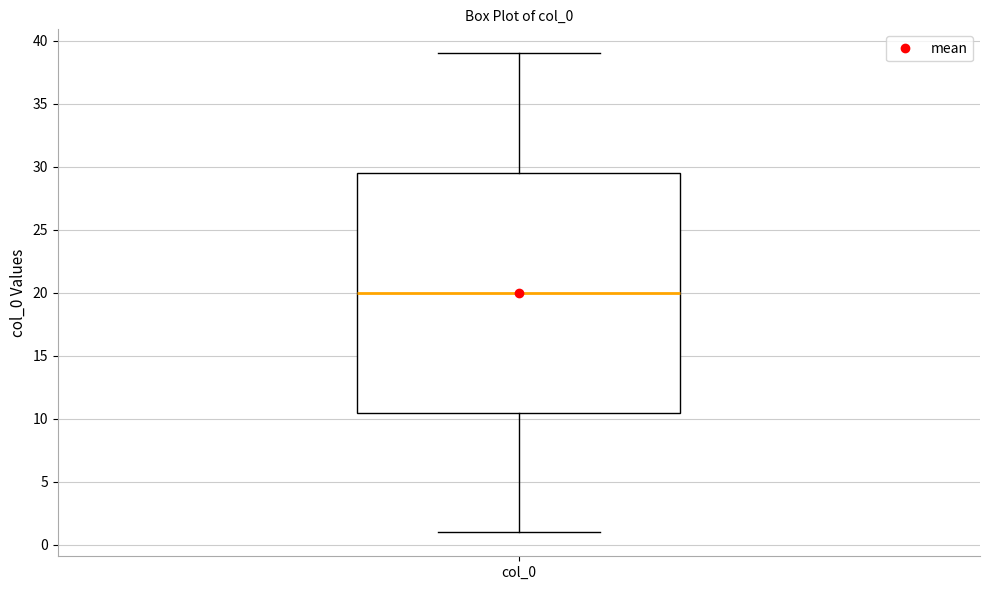

Transcribe this box plot: give where the median line is, the range the box spans, and where the two whiskers end, as read against the y-axis. The values are not printed on the chart, so give them approximately, as read against the axis.

median 20.0, box 10.5 to 29.5, whiskers 1.0 to 39.0